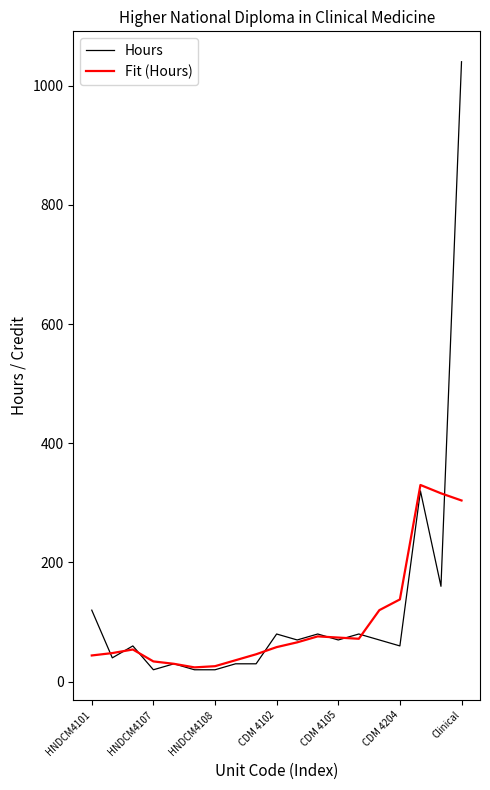

What is the highest value of the Hours series?

1040